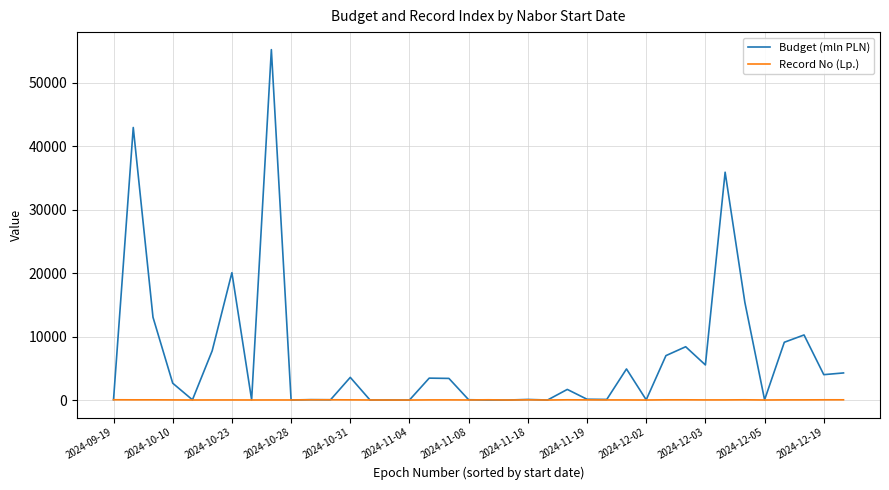

List the series in order of their overall mean, lowest first.

Record No (Lp.), Budget (mln PLN)